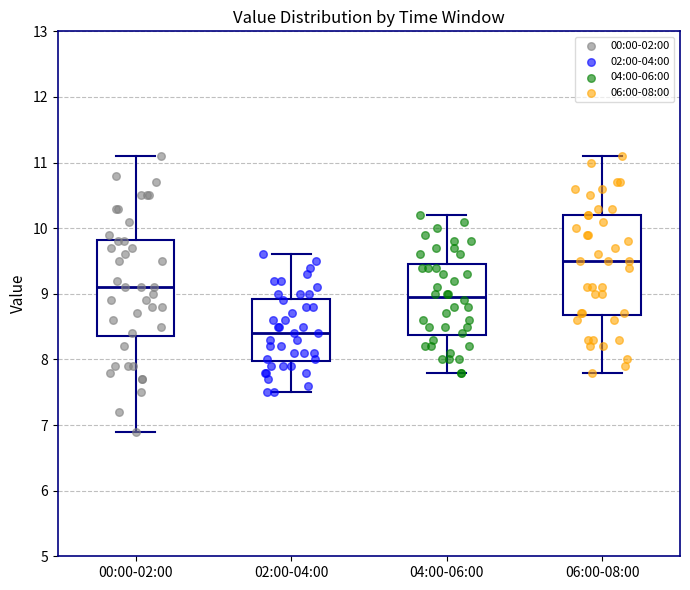

Reading left to right, transcribe this box plot: for each box, give where its median line is, the range the box spans, and where its two whiskers end, as read against the y-axis. The values are not printed on the chart, so give them approximately, as read against the axis.

00:00-02:00: median 9.1, box 8.4 to 9.8, whiskers 6.9 to 11.1
02:00-04:00: median 8.4, box 8.0 to 8.9, whiskers 7.5 to 9.6
04:00-06:00: median 9.0, box 8.4 to 9.5, whiskers 7.8 to 10.2
06:00-08:00: median 9.5, box 8.7 to 10.2, whiskers 7.8 to 11.1